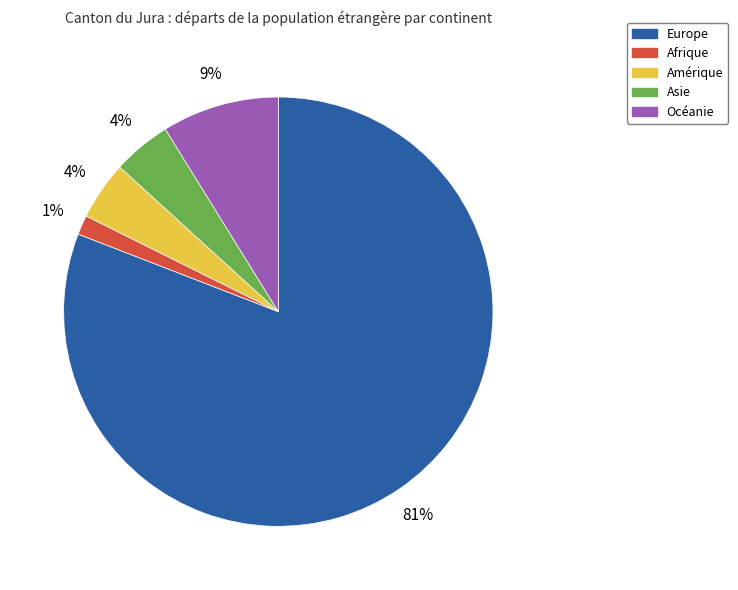

Count the number of slices in the pie.

5